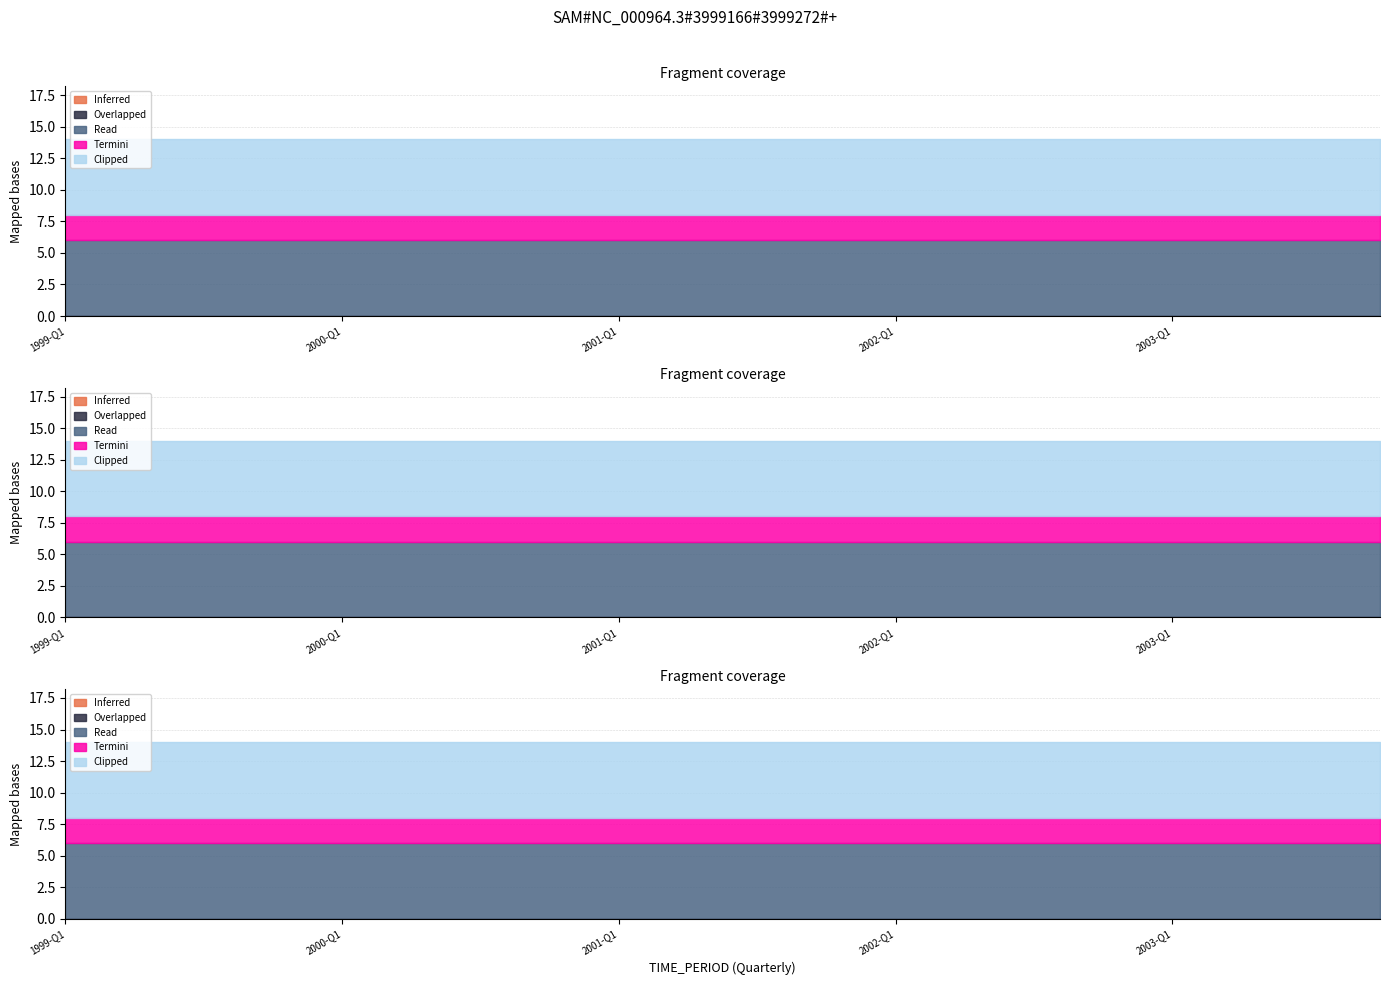

Reading left to right, extract all data points from this chart.

Inferred: 0	0	0	0	0	0	0	0	0	0	0	0	0	0	0	0	0	0	0	0
Overlapped: 0	0	0	0	0	0	0	0	0	0	0	0	0	0	0	0	0	0	0	0
Read: 6	6	6	6	6	6	6	6	6	6	6	6	6	6	6	6	6	6	6	6
Termini: 2	2	2	2	2	2	2	2	2	2	2	2	2	2	2	2	2	2	2	2
Clipped: 6	6	6	6	6	6	6	6	6	6	6	6	6	6	6	6	6	6	6	6